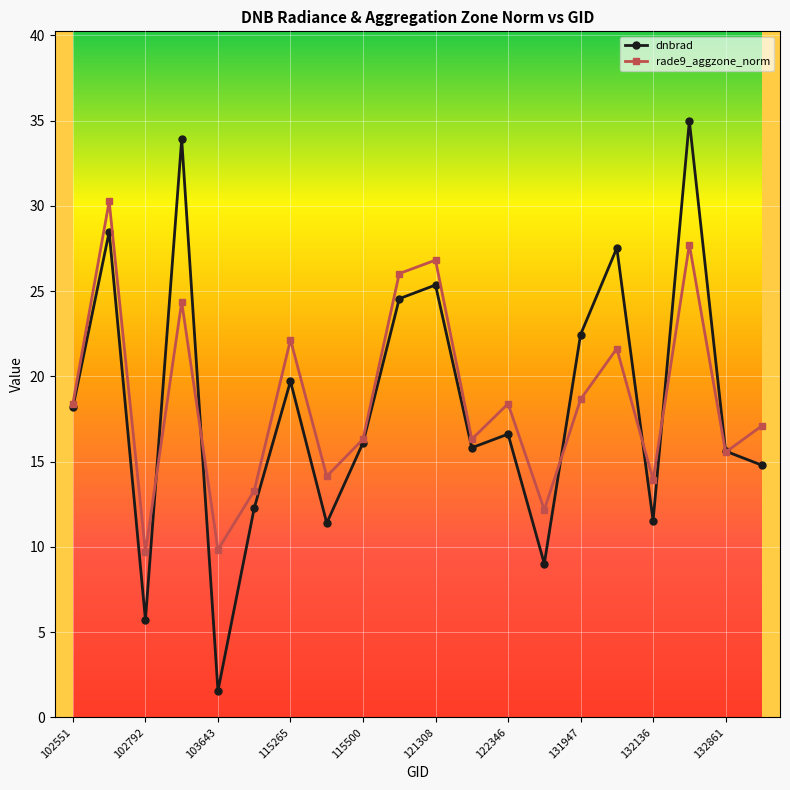

Which series has the widest spread of values?

dnbrad